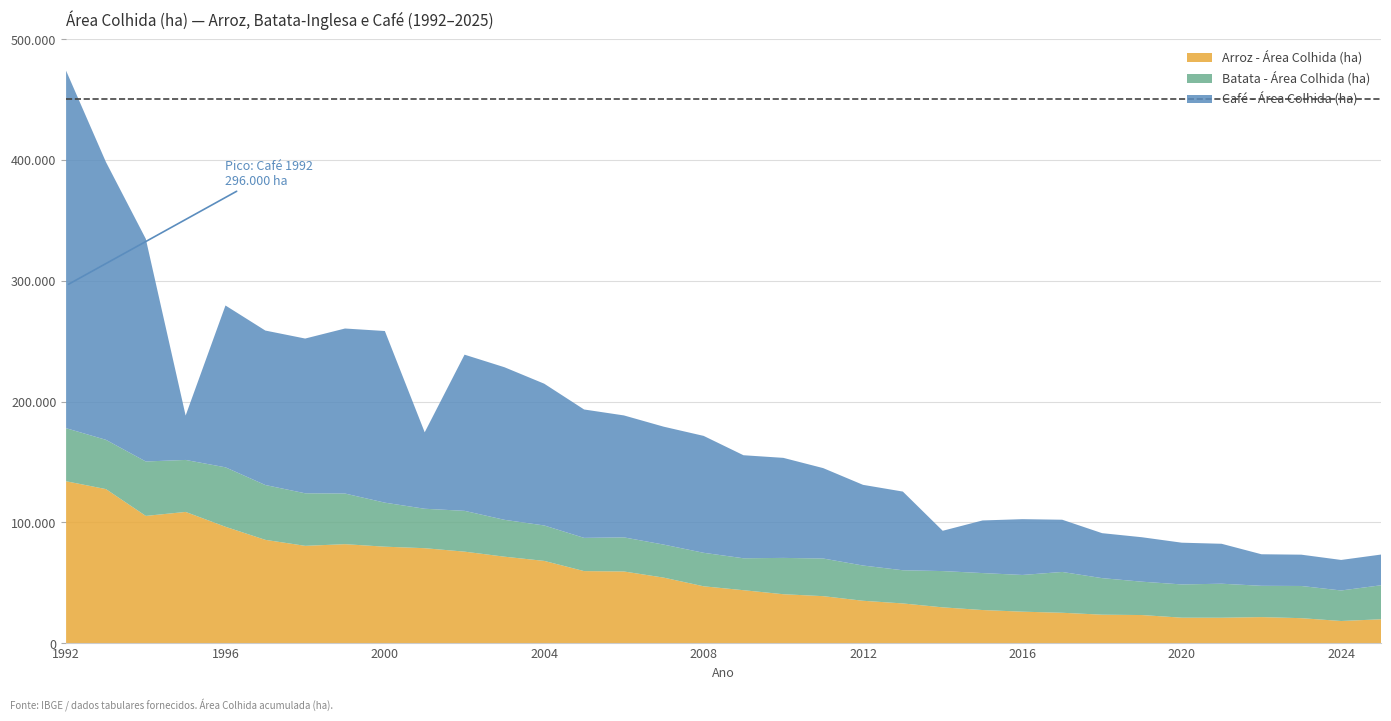

Reading right to left, transcribe all the data shown in this chart.

Arroz - Área Colhida (ha): 19711	18288	20633	21505	21003	21038	23218	23516	25101	26010	27365	29581	32827	35035	38856	40455	43790	47019	54197	59287	59607	68051	71543	75717	78568	79823	81894	80521	85487	96300	108600	105301	127500	134000
Batata - Área Colhida (ha): 28162	25266	26651	25918	28154	27531	27622	30264	33794	30400	30607	30041	27475	29182	31175	30079	26438	27740	27338	28239	27513	29336	30527	33782	32661	36448	41931	43510	45399	49236	43038	45069	40800	43925
Café - Área Colhida (ha): 25429	25285	25920	26121	33068	34560	36799	37235	43247	46200	43569	33366	65151	66811	74854	82831	85315	96804	97623	100973	106303	117376	126349	129313	63304	142118	136642	128127	127895	134000	36740	184351	230000	296000